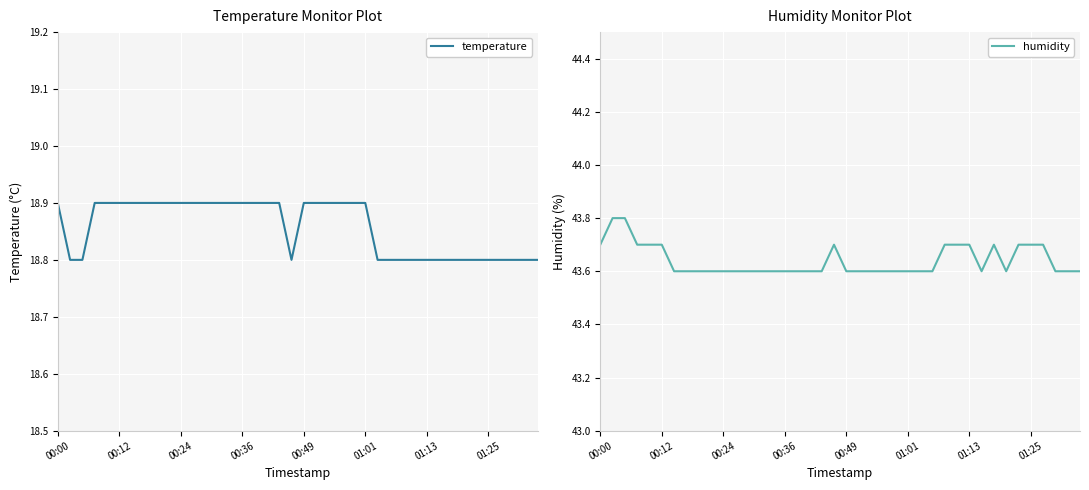

What is the lowest value of the temperature series?

18.8